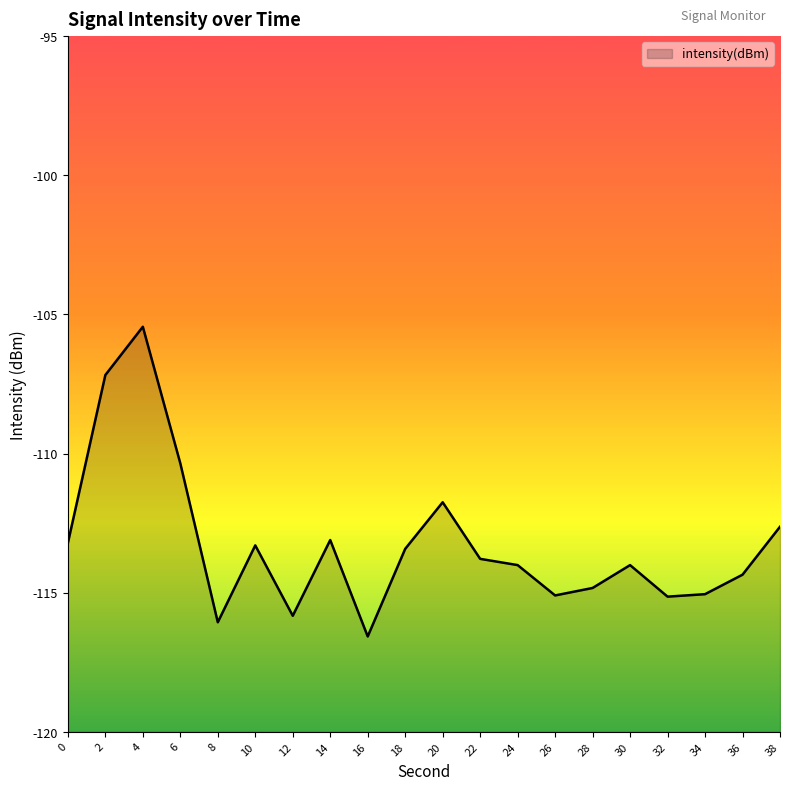

What is the approximate value at 34?

-115.1